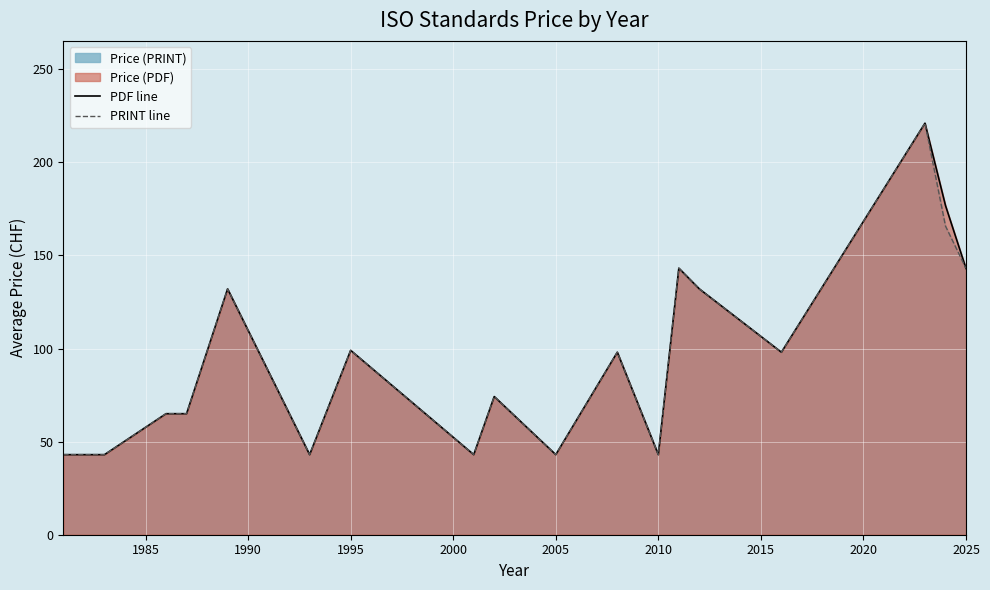

True or false: PDF line and PRINT line intersect in this chart.

False